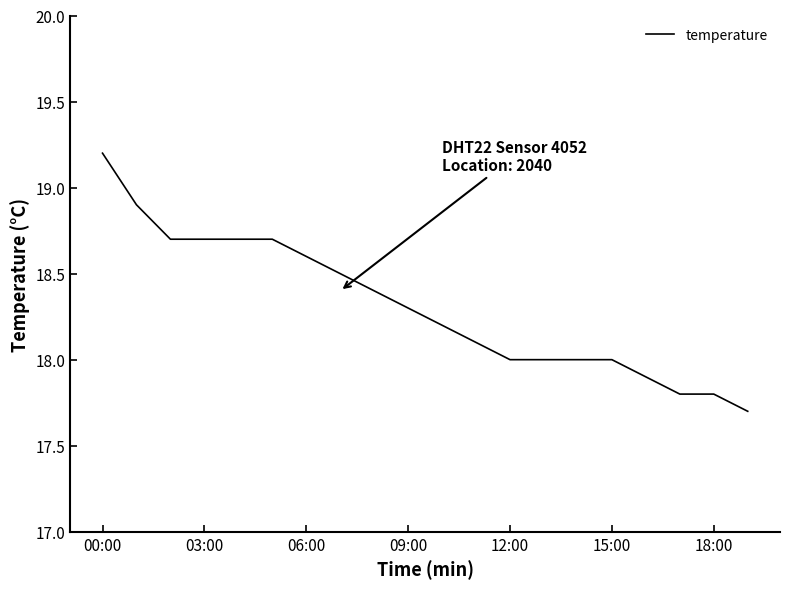

What is the smallest value displayed?

17.7